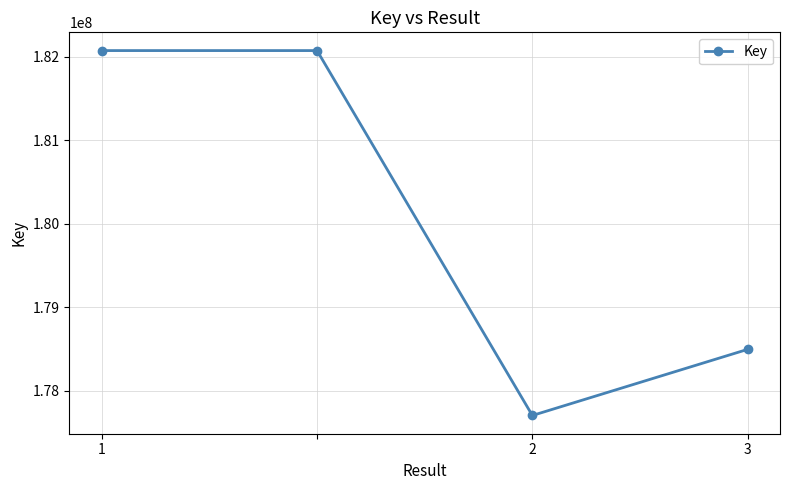

How many lines are shown in the chart?

1